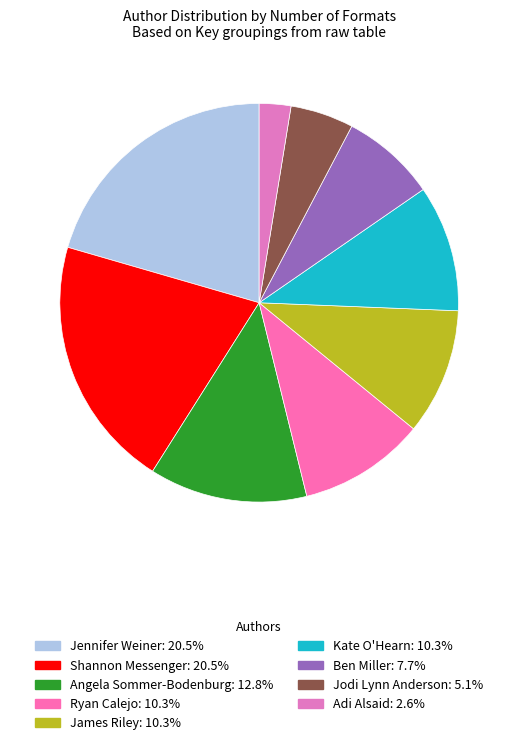

Is there a majority slice in this chart?

No